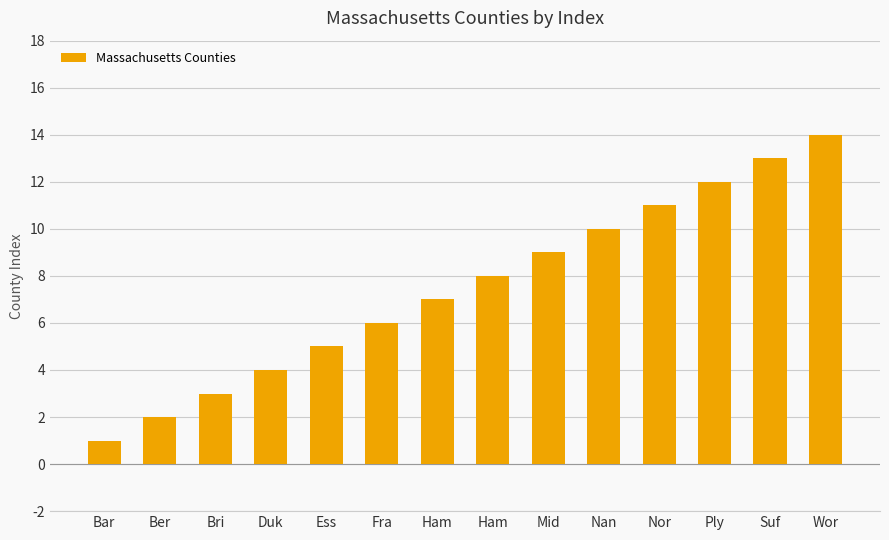

How many values are below 8?

7